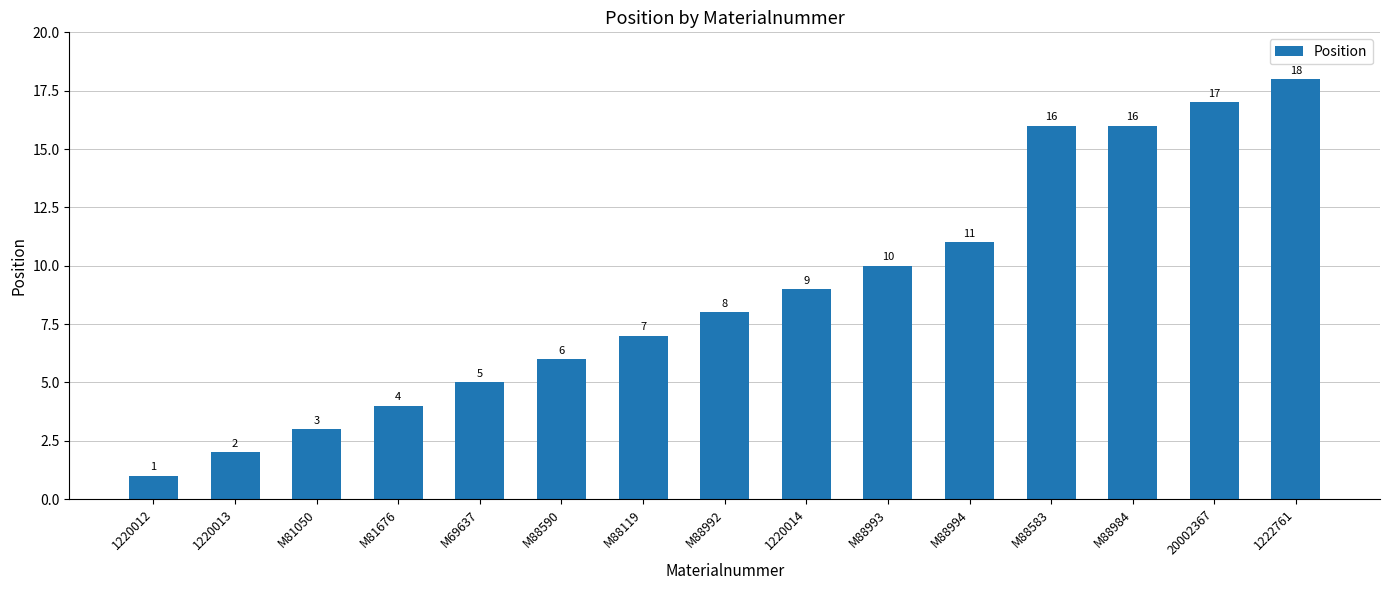

Between M88994 and 1220012, which is larger?

M88994